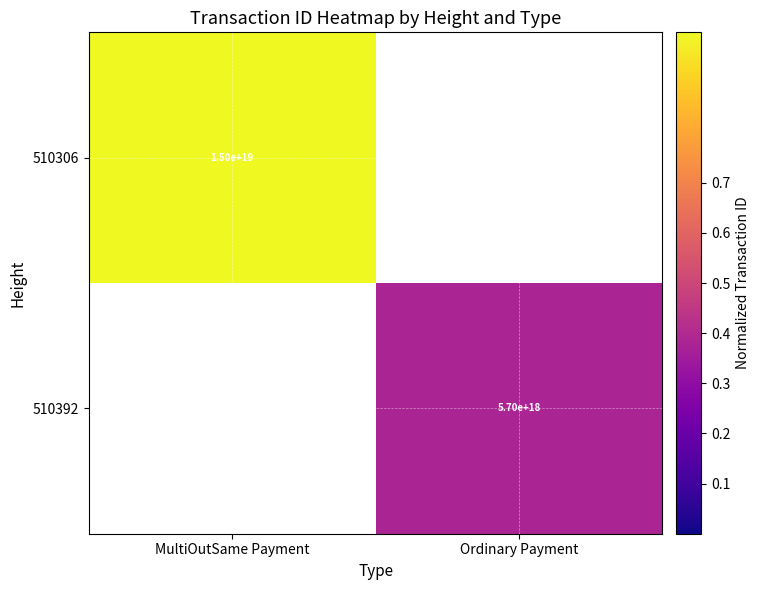

Is the value of 510392 at Ordinary Payment greater than the value of 510306 at MultiOutSame Payment?

No